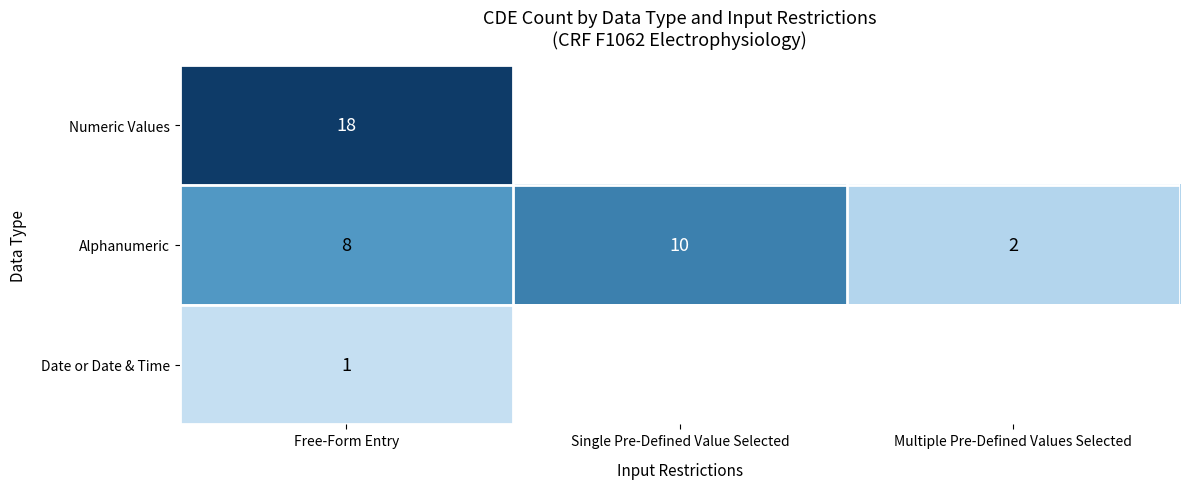

At how many categories does at least one series exceed 10?

1